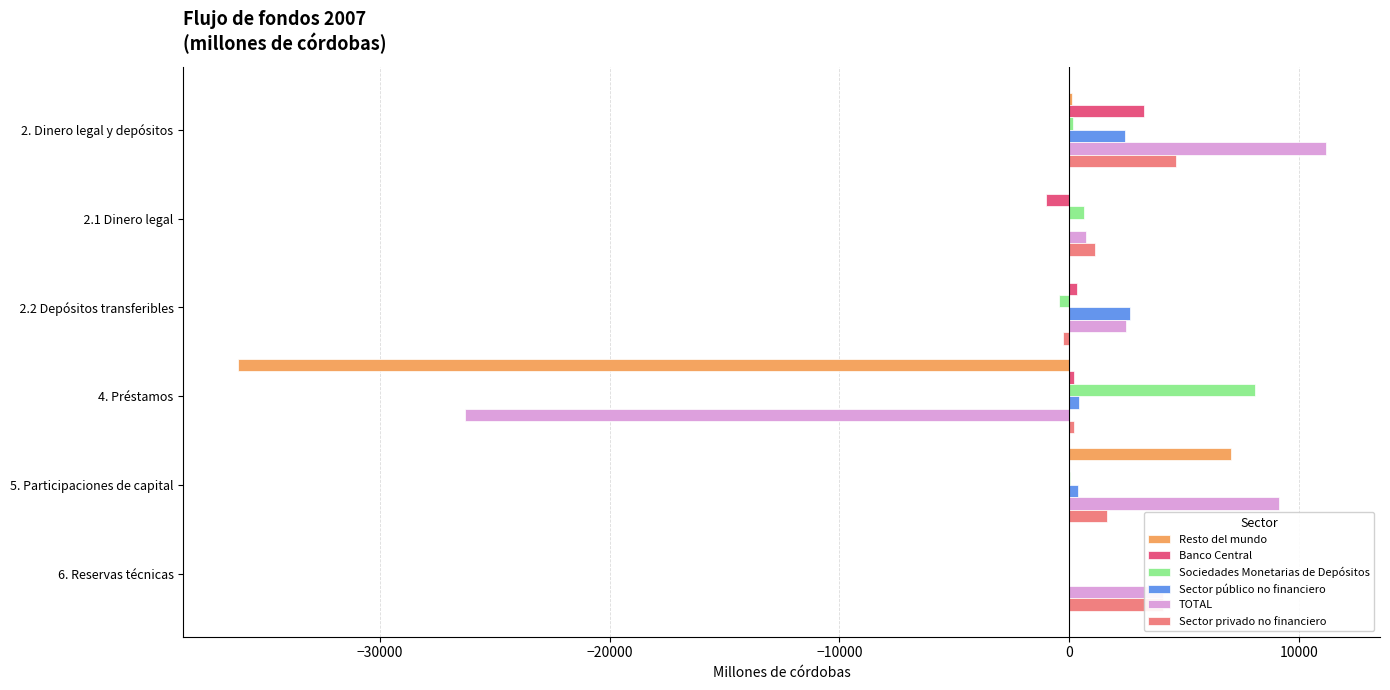

Which series has the largest range (max minus min)?

Resto del mundo